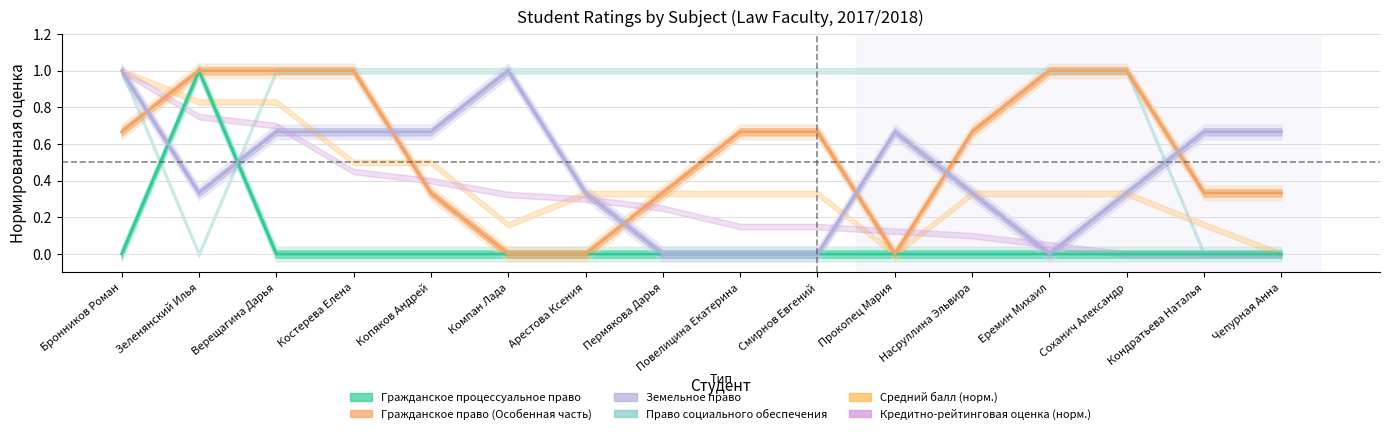

How many times do Гражданское процессуальное право and Земельное право cross each other?

2